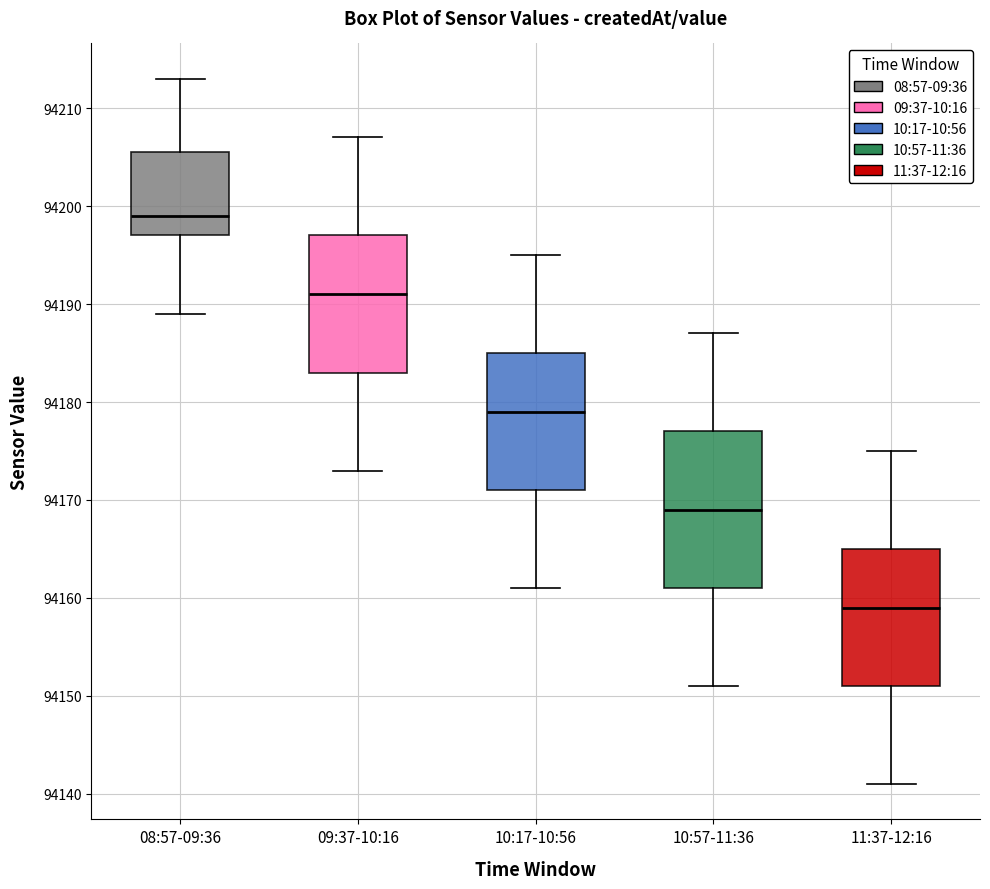

Which box has the highest median line?

08:57-09:36